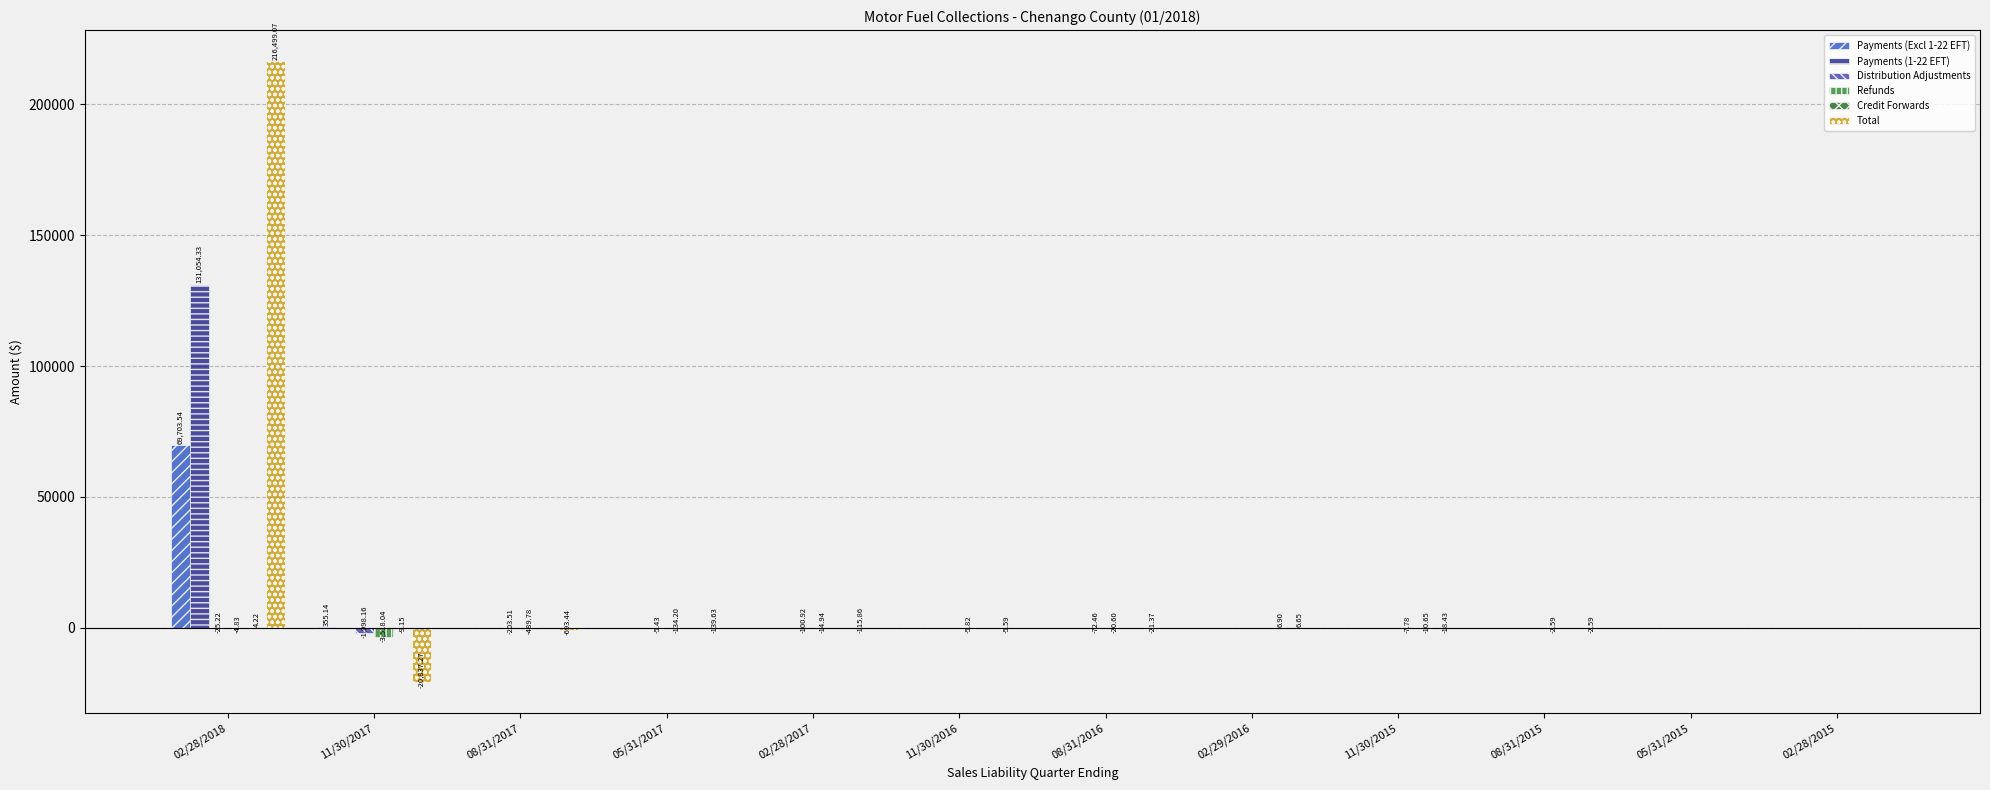

How many series are shown in this chart?

6